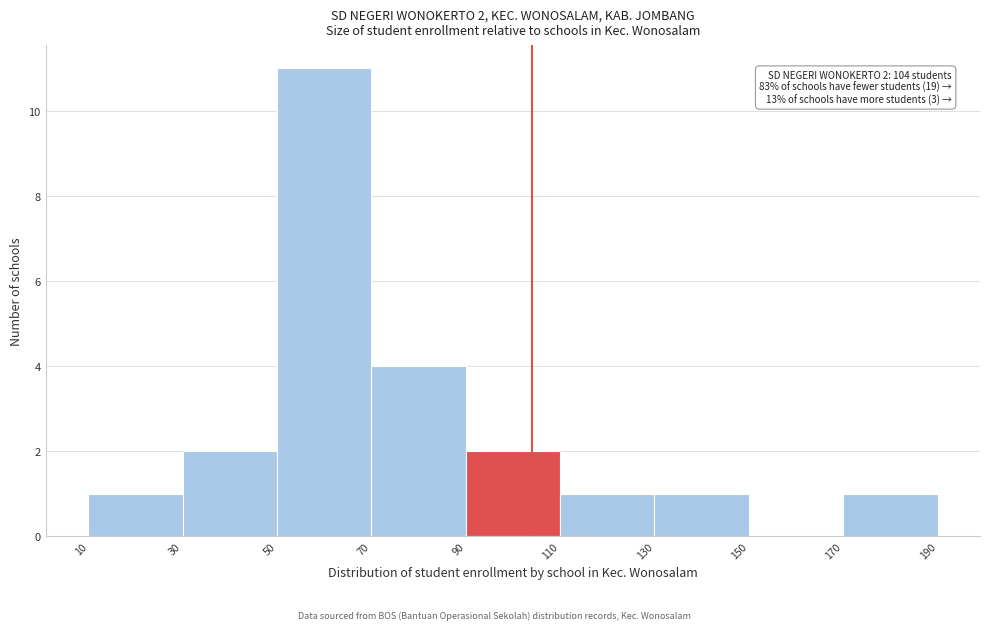

Which range on the x-axis has the tallest bar?

50 to 70